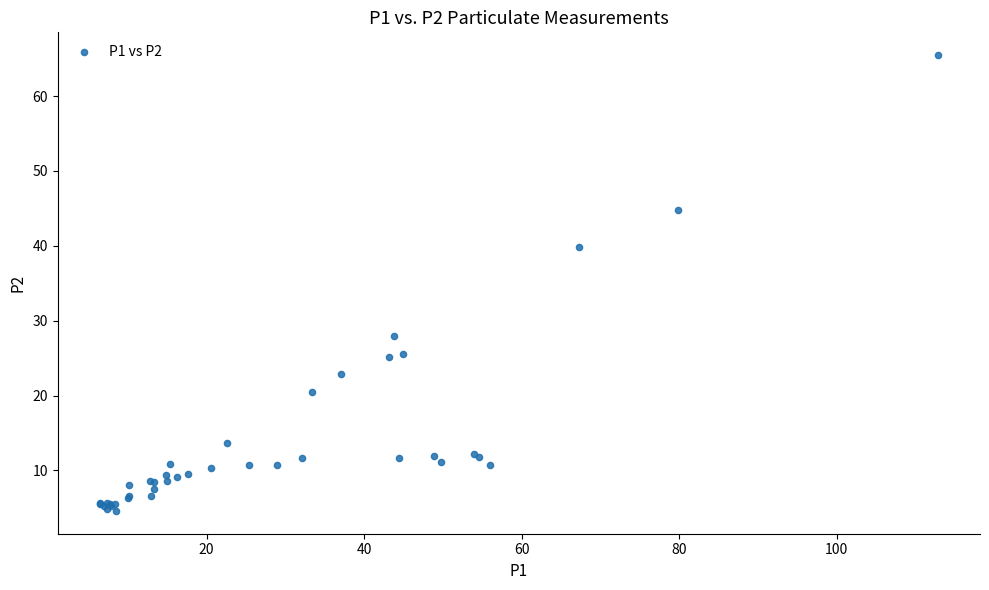

What Y value in the scatter plot is closest to 35?

39.9